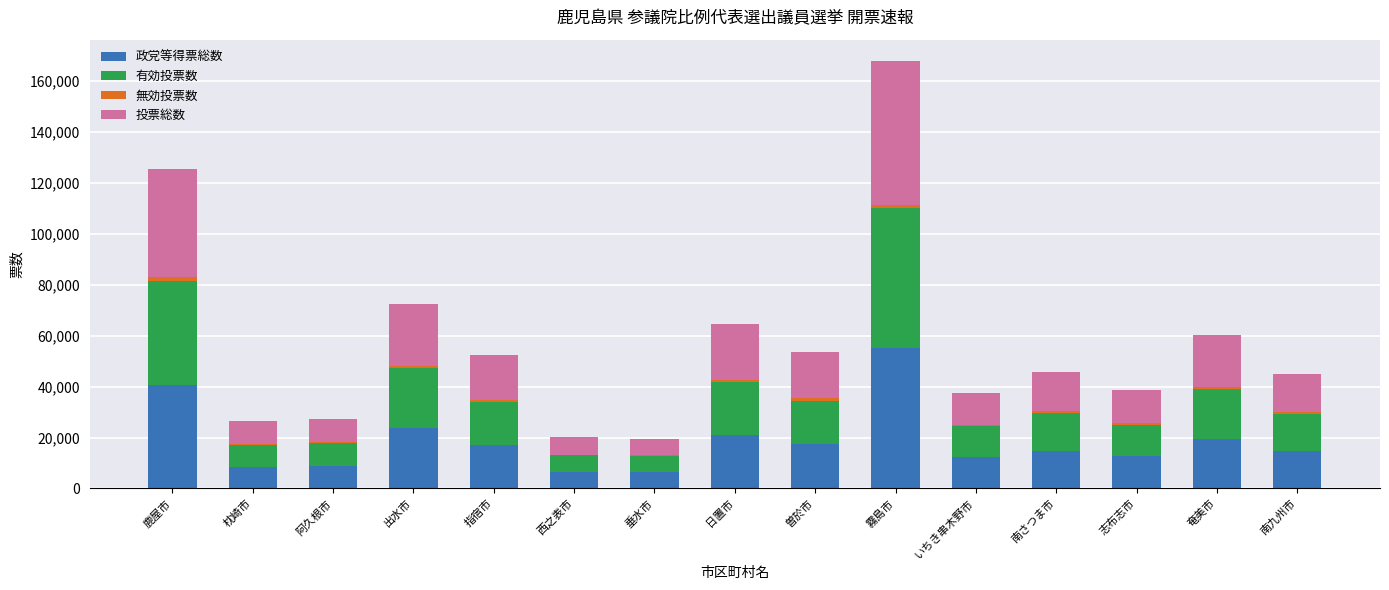

Count the number of data series in this chart.

4